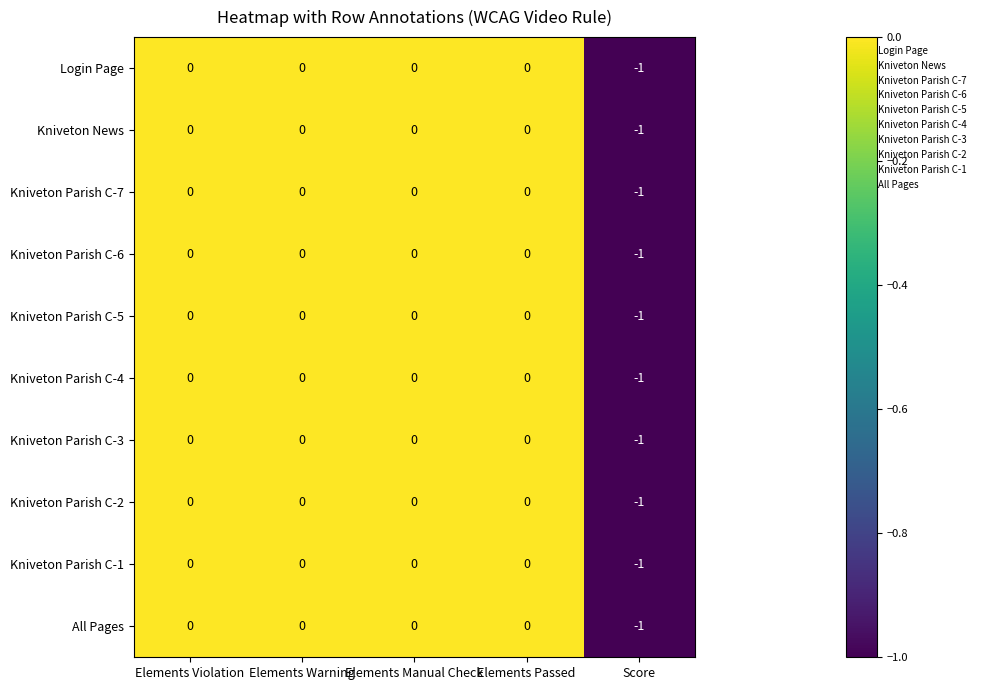

True or false: Kniveton Parish C-4 has a value of -1 at Elements Manual Check.

False